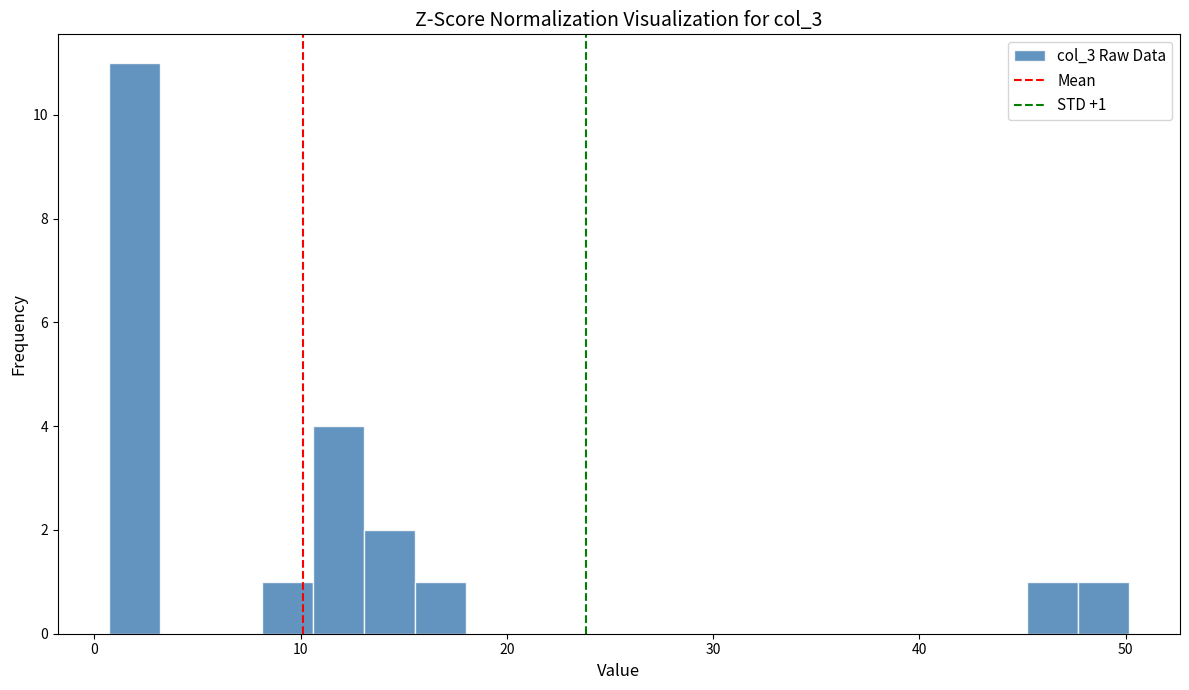

Read against the x-axis, roughly where is the centre of the tallest bar?

2